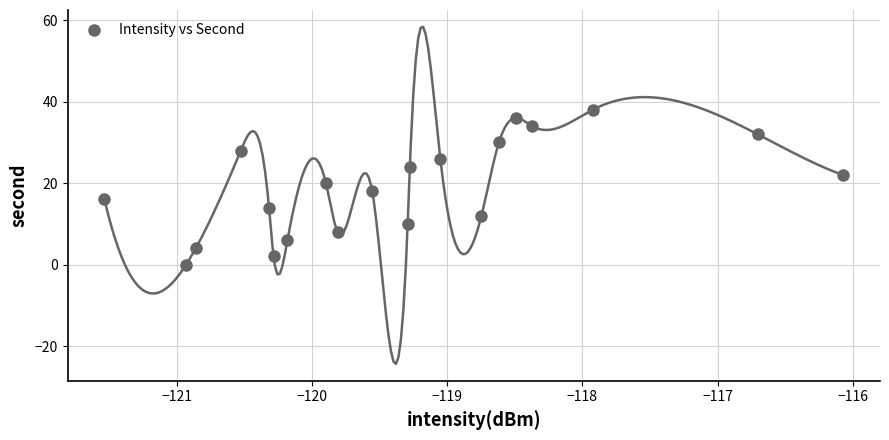

What is the range of Y values (max minus min)?

38